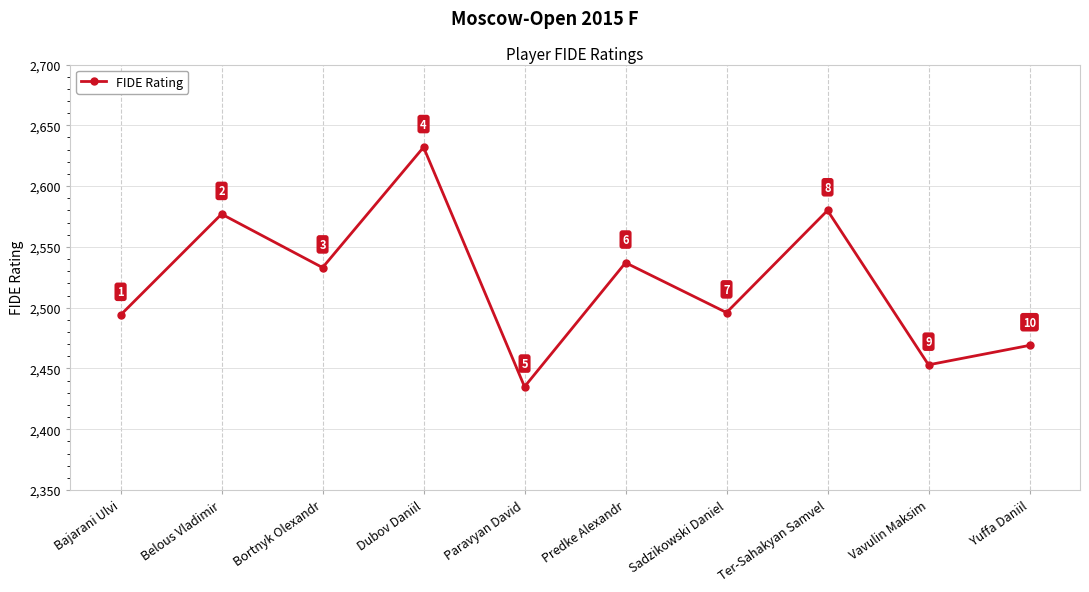

What is the sum of all values?

25206